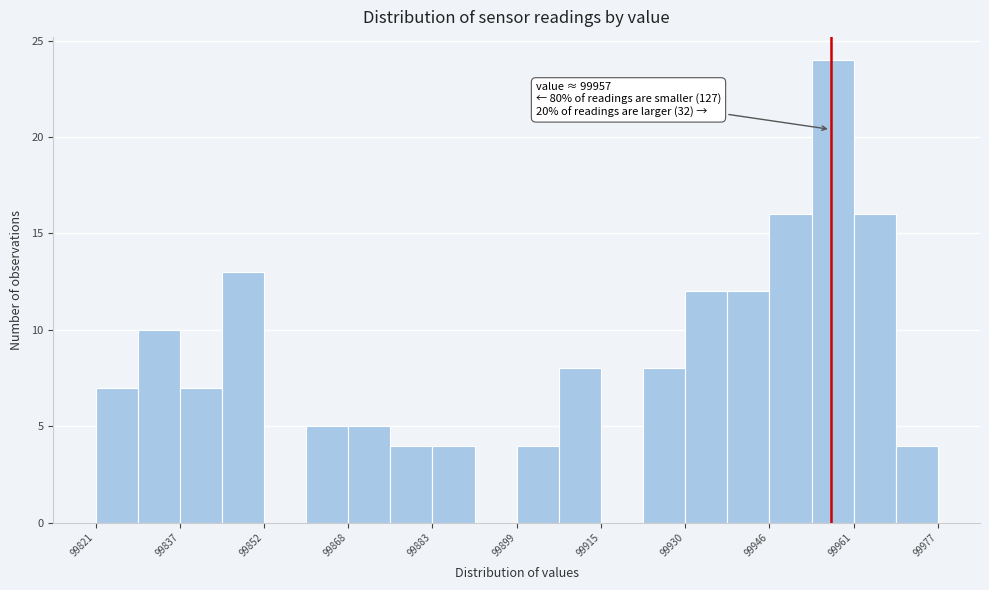

Around what value on the x-axis is the tallest bar? Give the approximate position of its centre, as read against the axis.

99958